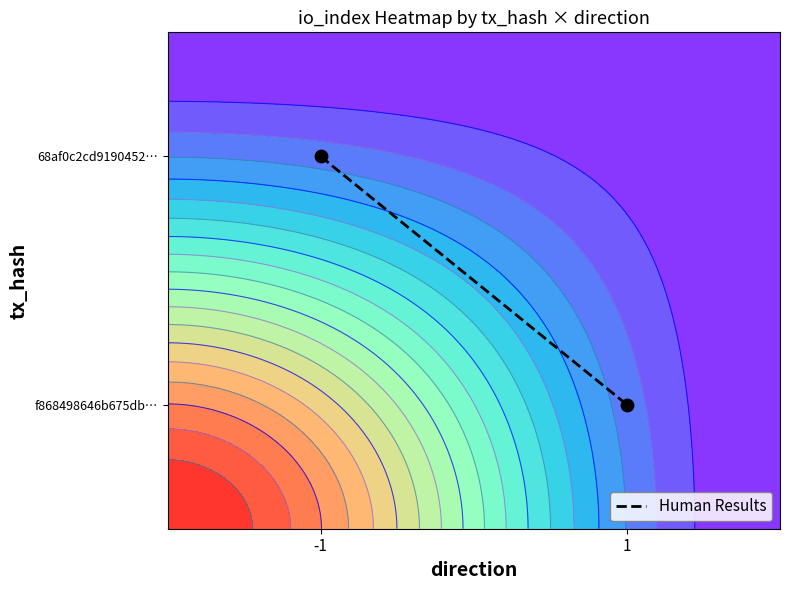

Rank the categories by value from highest to lowest.

-1, 1